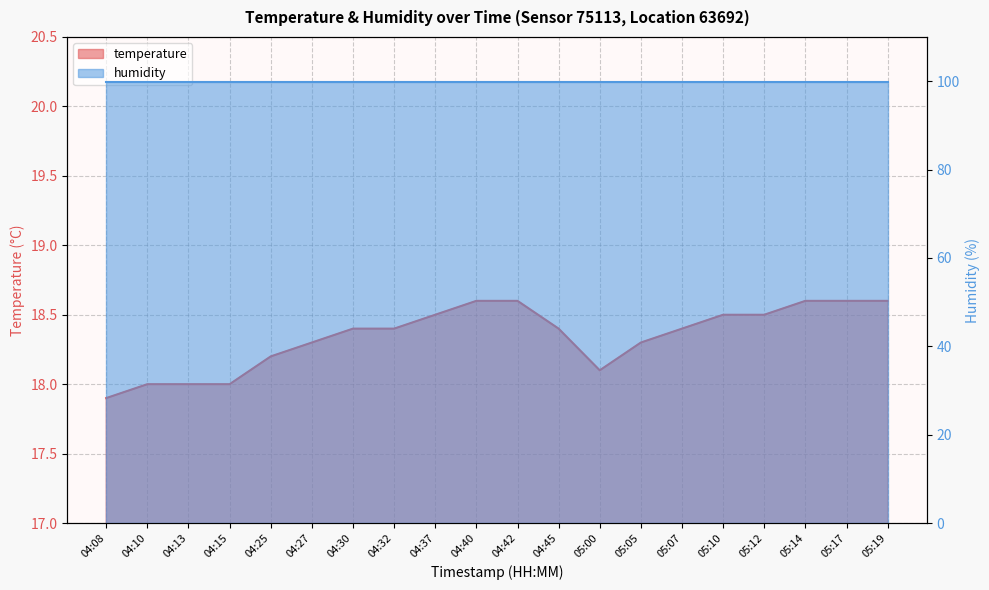

List the labels in order of value, largest first.

04:40, 04:42, 05:14, 05:17, 05:19, 04:37, 05:10, 05:12, 04:30, 04:32, 04:45, 05:07, 04:27, 05:05, 04:25, 05:00, 04:10, 04:13, 04:15, 04:08